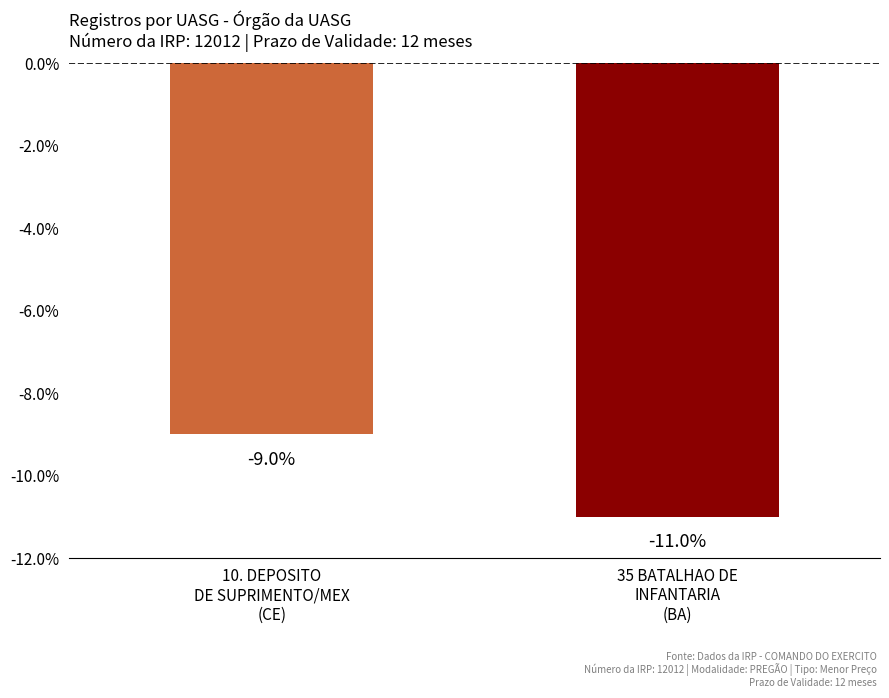

Reading right to left, transcribe all the data shown in this chart.

35 BATALHAO DE
INFANTARIA
(BA)=-11	10. DEPOSITO
DE SUPRIMENTO/MEX
(CE)=-9